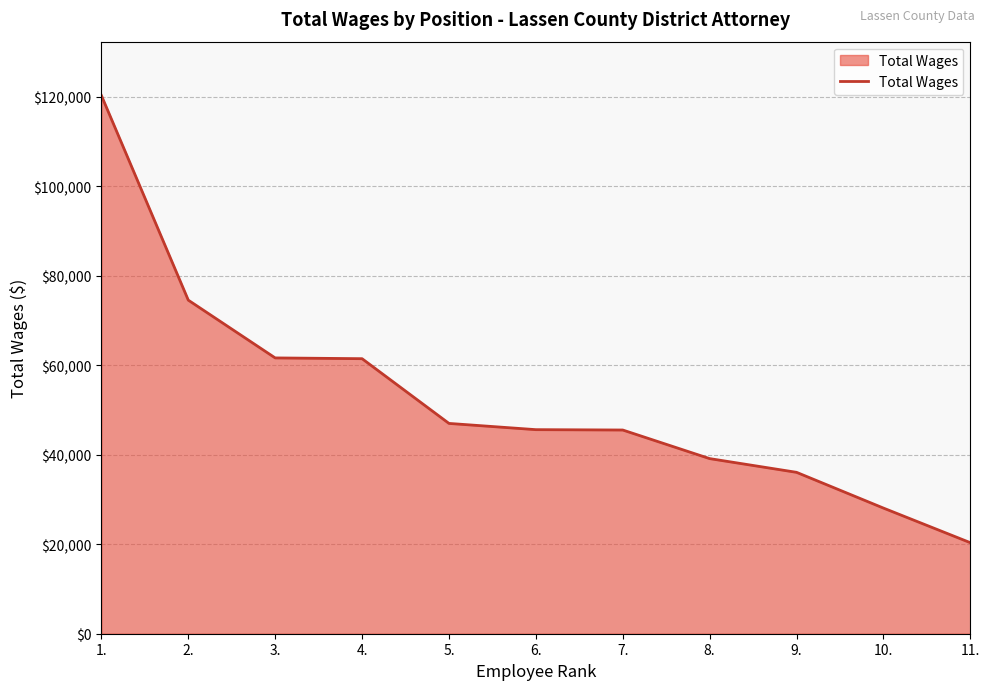

How many values are below 45626?

5